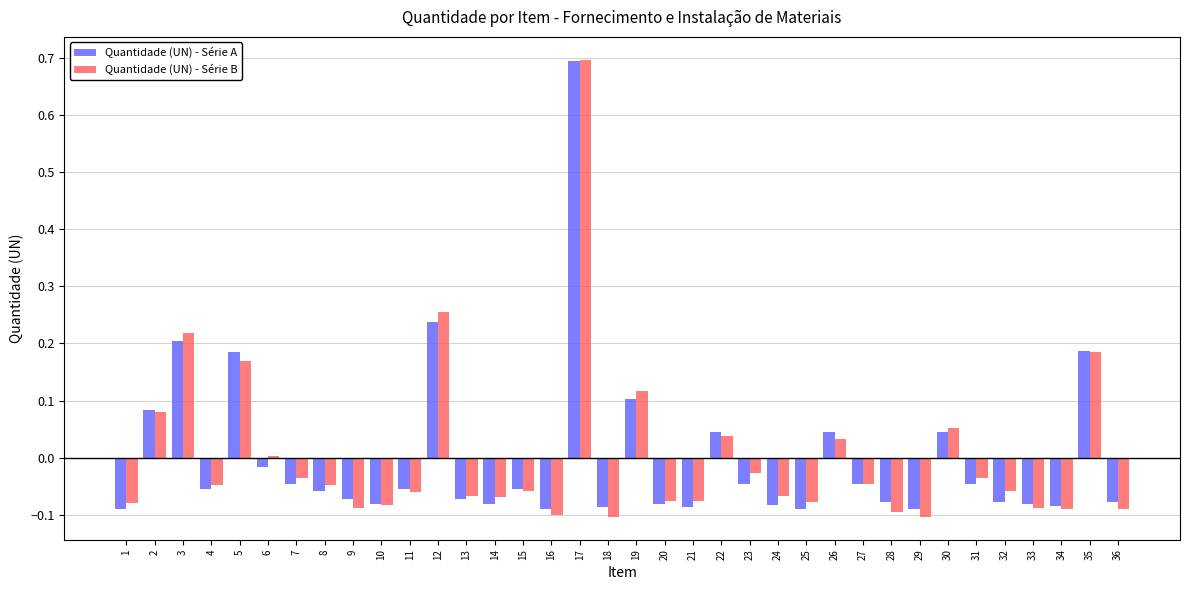

Count the number of data series in this chart.

2